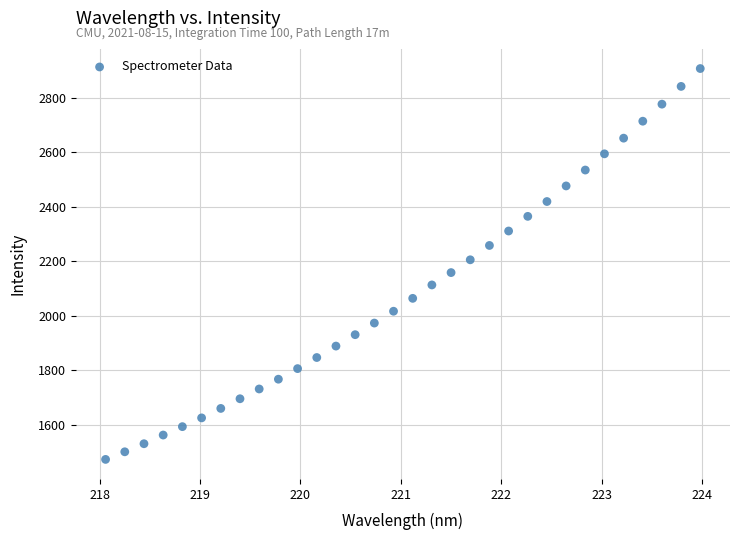

What is the range of X values (max minus min)?

5.9